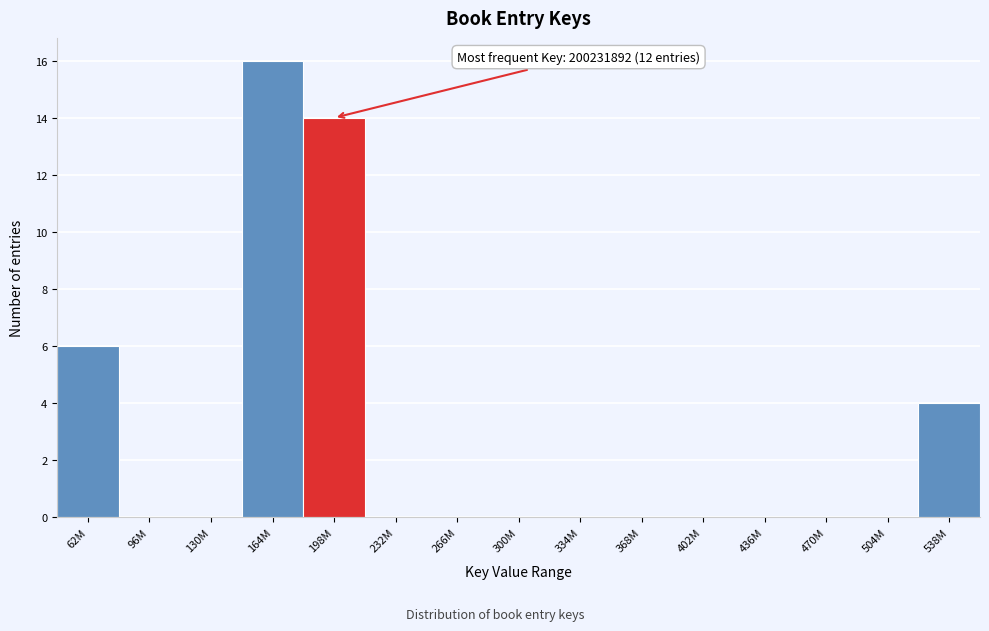

Reading left to right, list all the values displayed in this chart.

62M=6	96M=0	130M=0	164M=16	198M=14	232M=0	266M=0	300M=0	334M=0	368M=0	402M=0	436M=0	470M=0	504M=0	538M=4